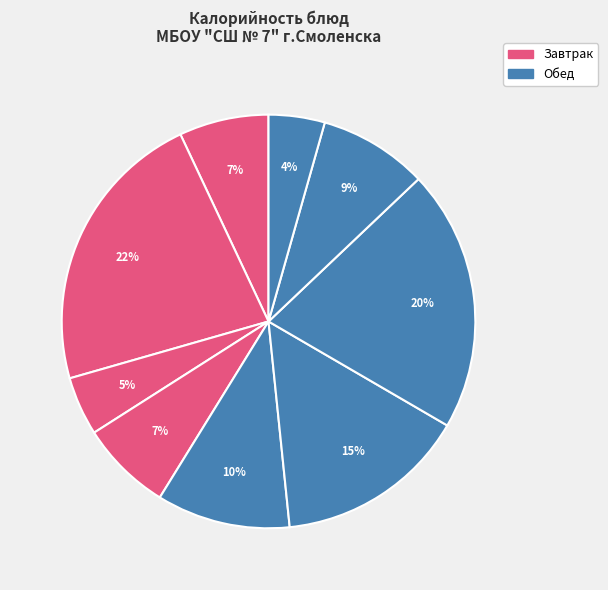

To the nearest percent, what is the average slice percentage?

11%